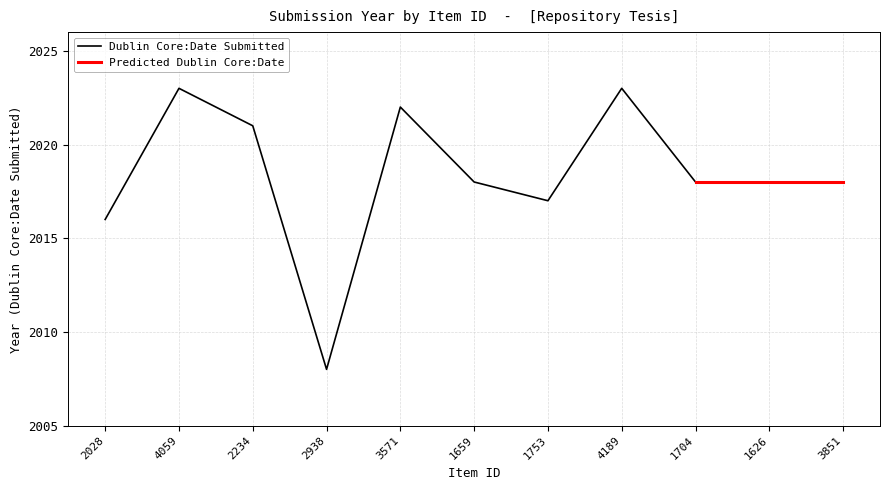

Is it true that Dublin Core:Date Submitted equals 3257 at 1753?

False